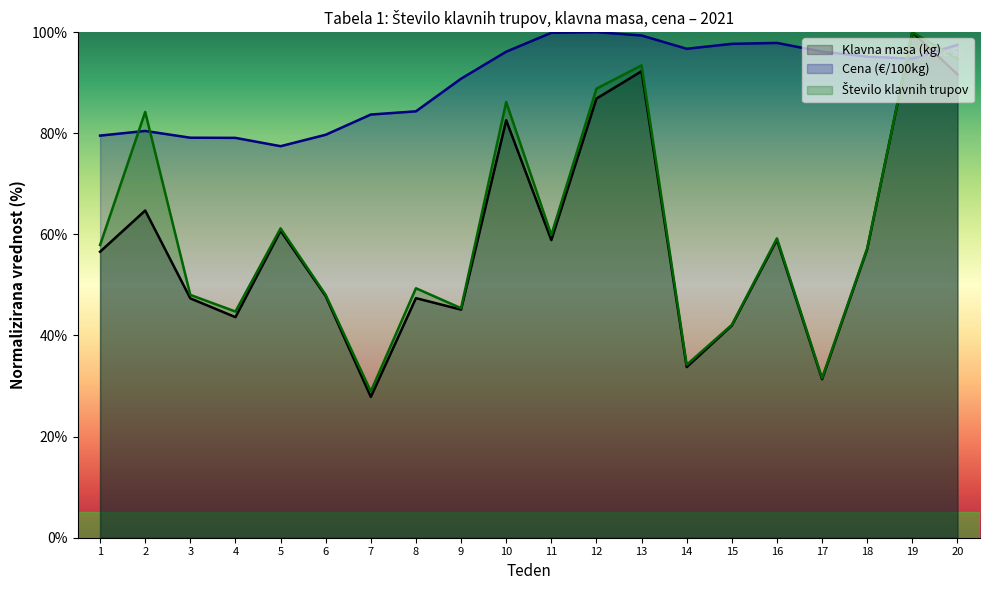

How many distinct data groups are displayed?

3